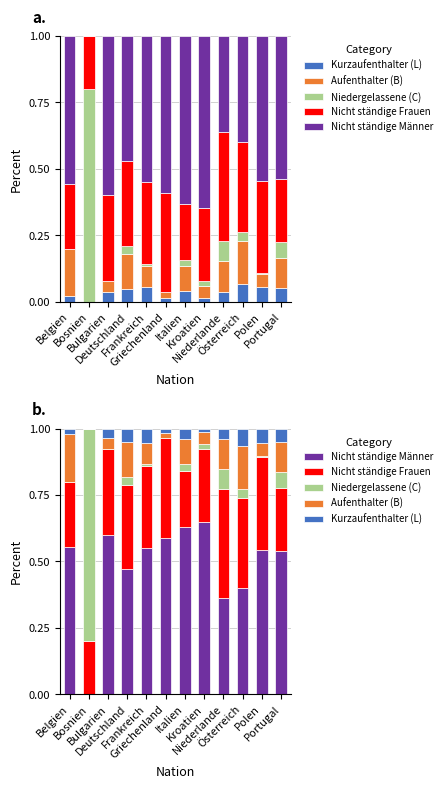

Read the Aufenthalter (B) value at Italien.

0.1